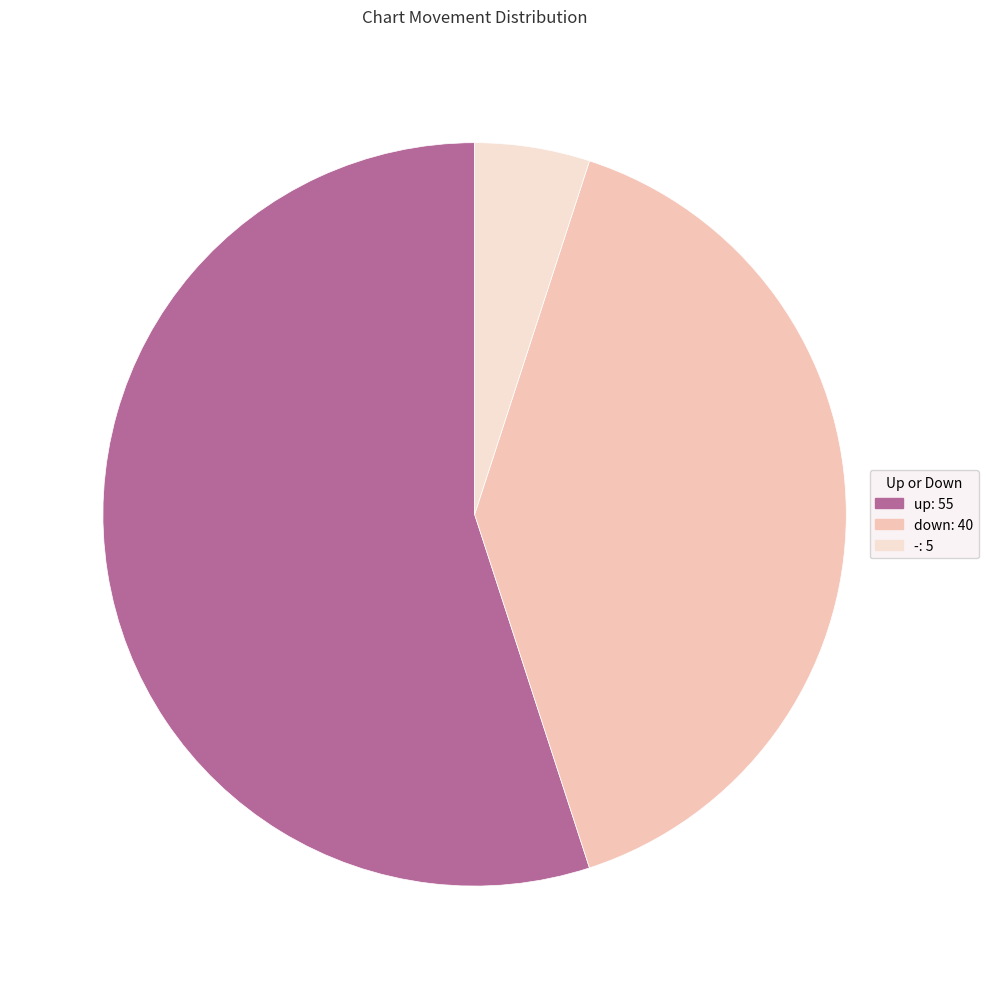

To the nearest percent, what percentage of the pie is -?

5%